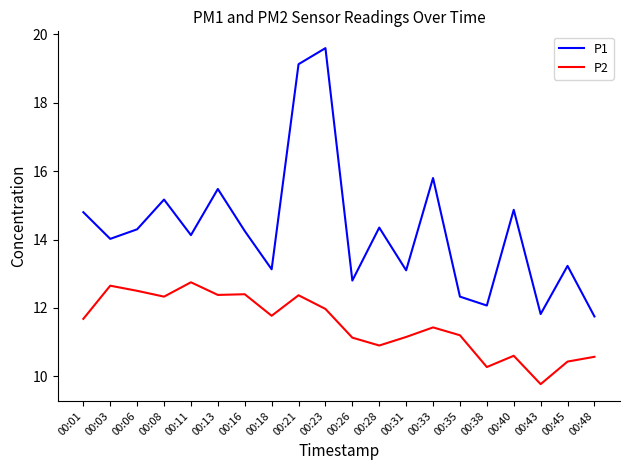

Which category has the highest value in the P1 series?

00:23